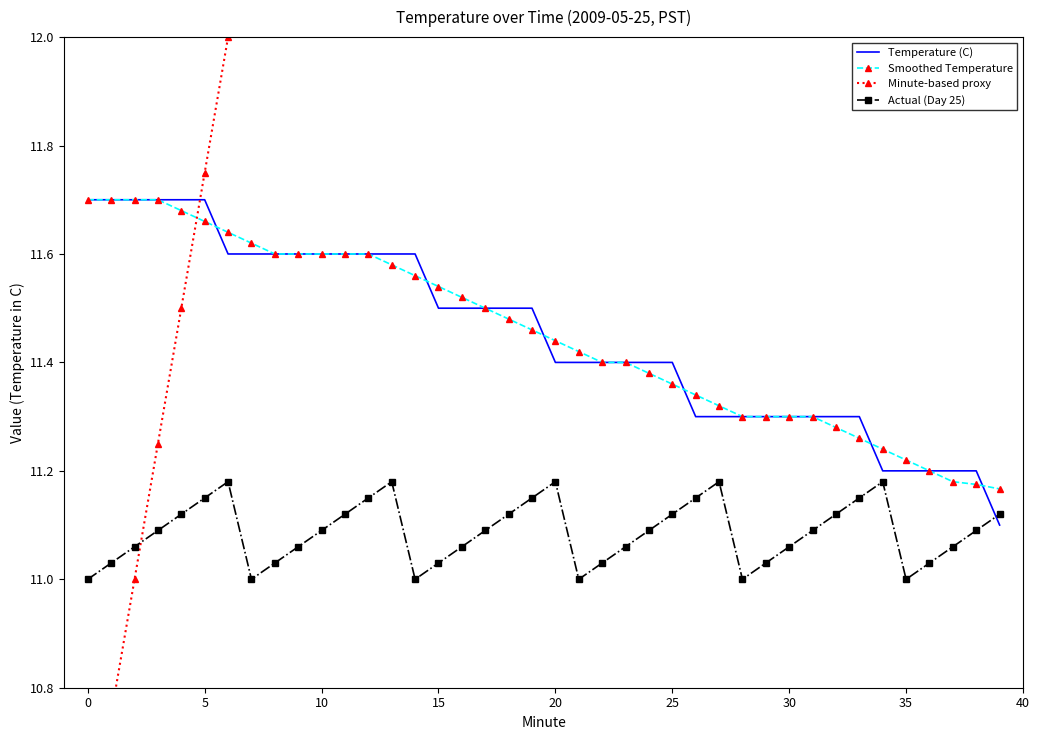

How many distinct data groups are displayed?

4